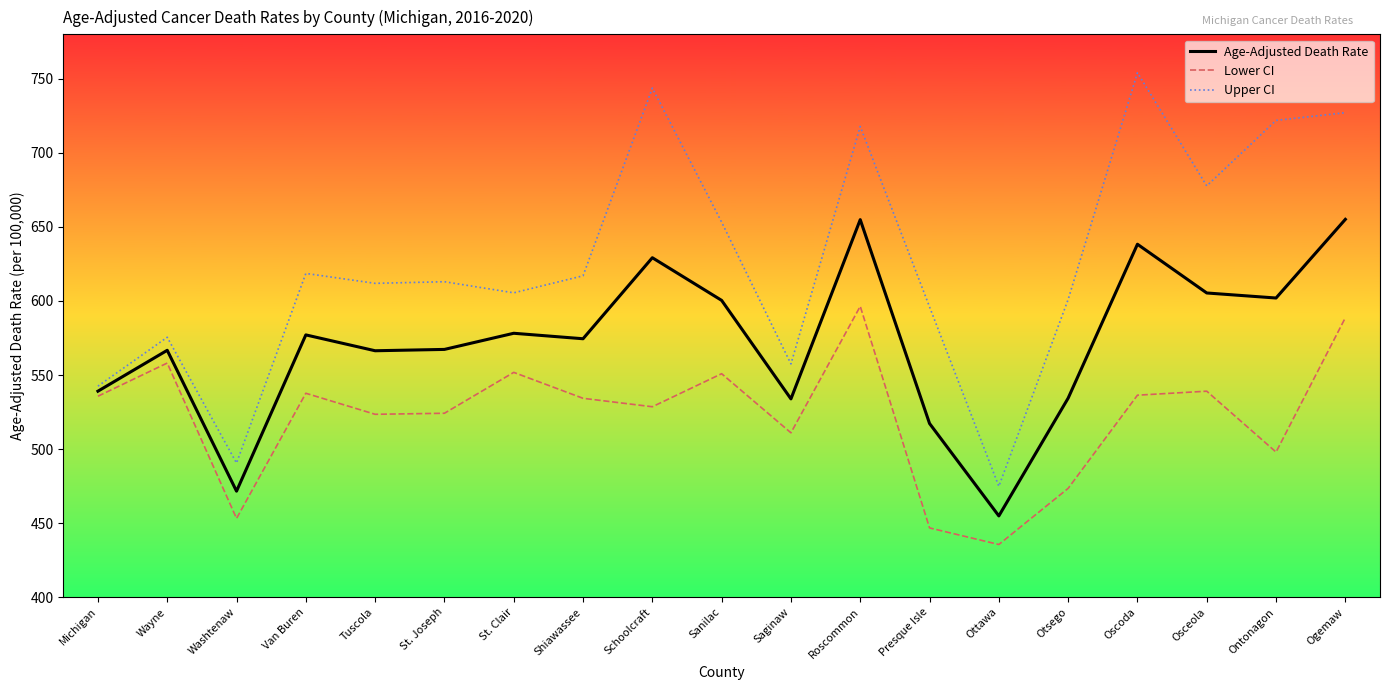

What is the total value across all series at Tuscola?

1701.8